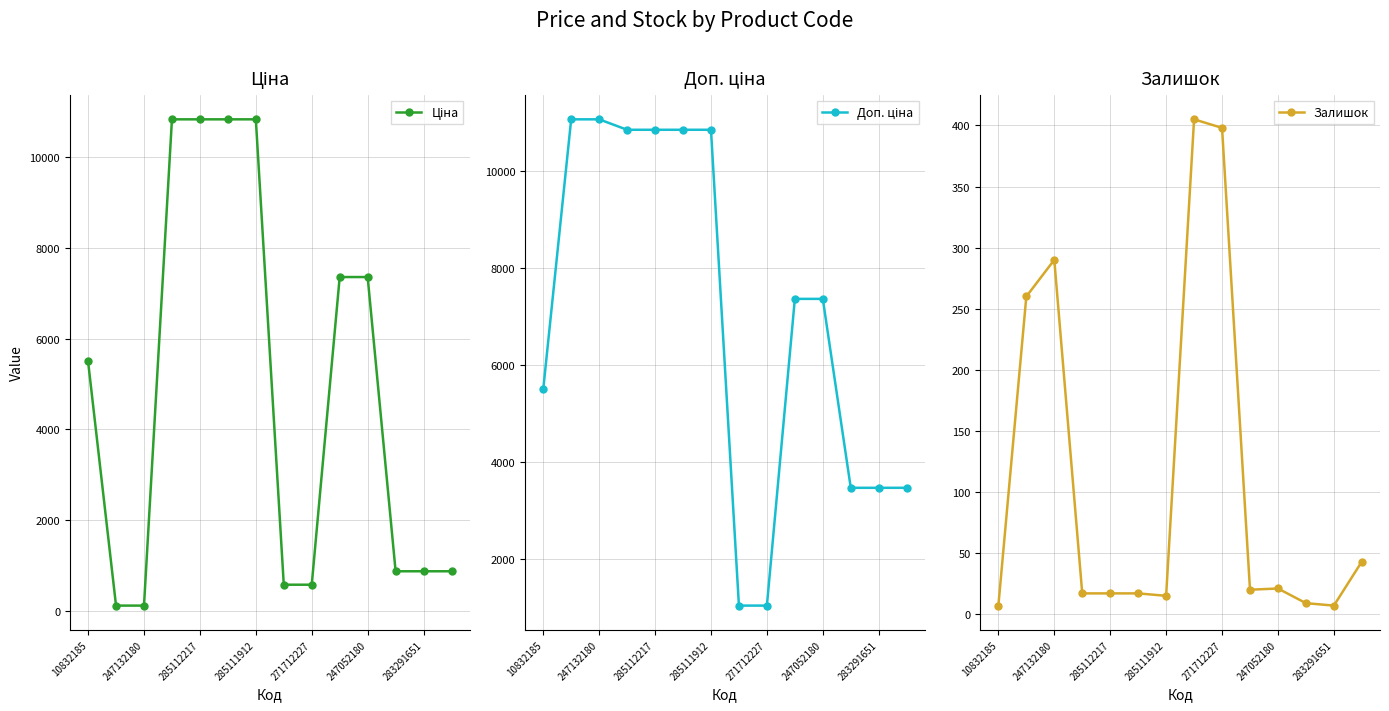

Where is the first local maximum for Залишок?

247132180